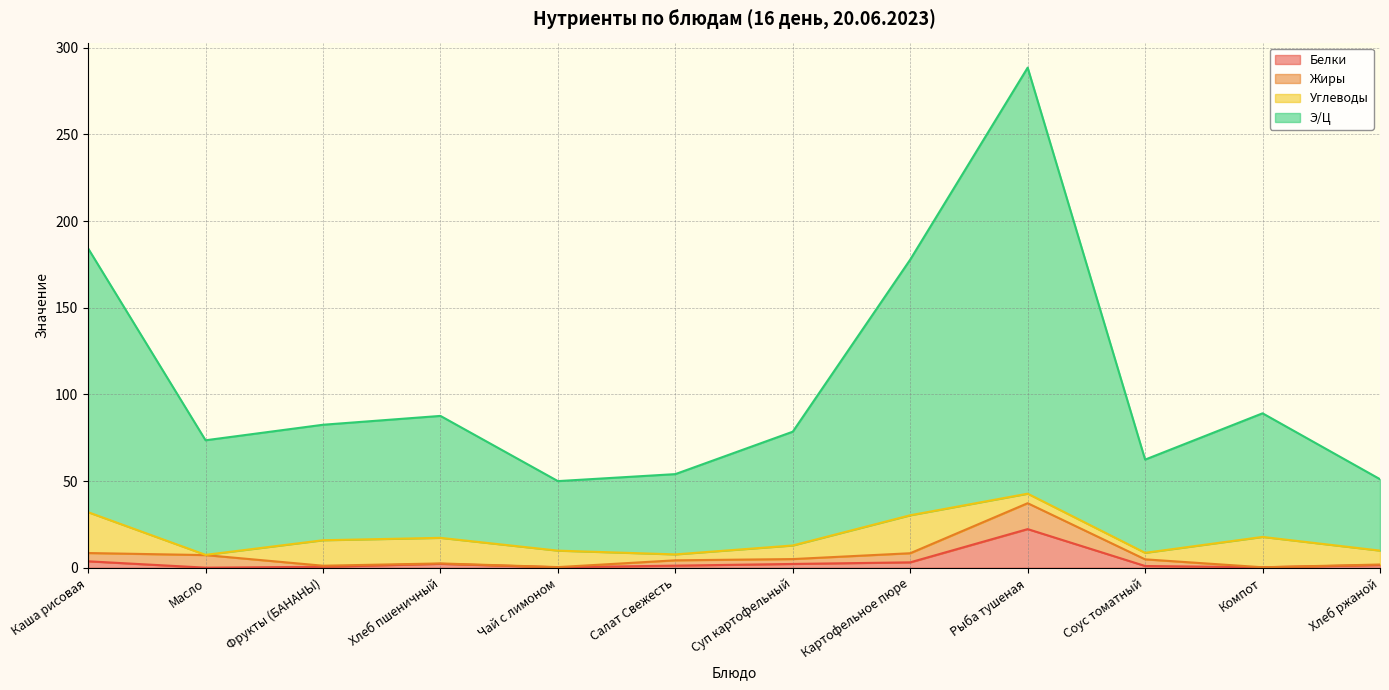

The Э/Ц series shows 288.4 at Рыба тушеная. True or false?

True